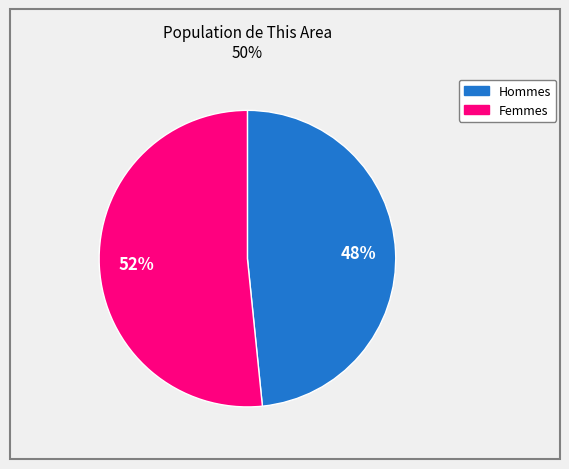

Does any single category account for the majority?

Yes